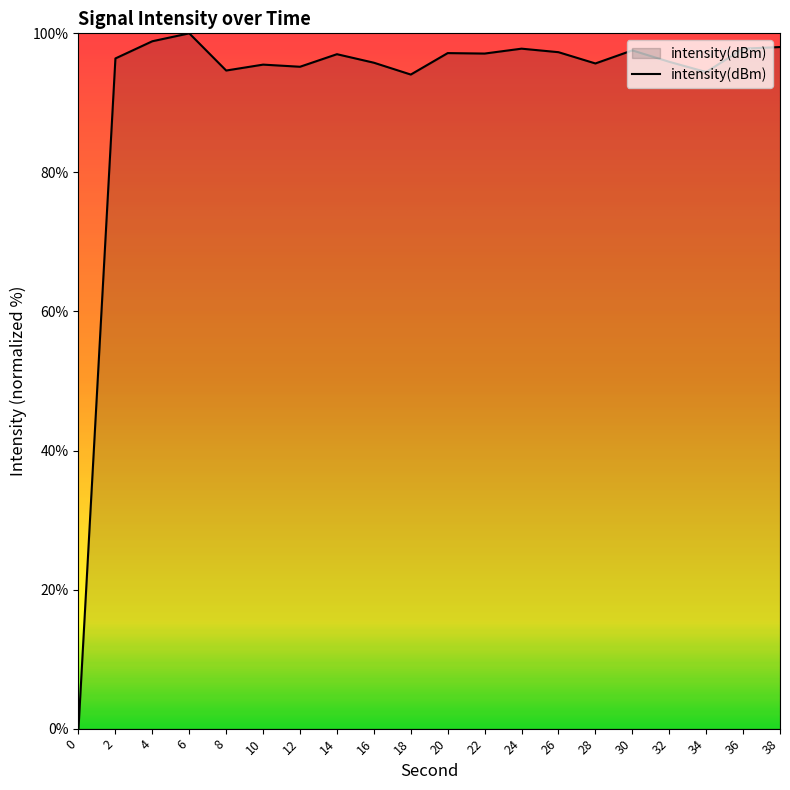

Which category has the highest value across all series?

6